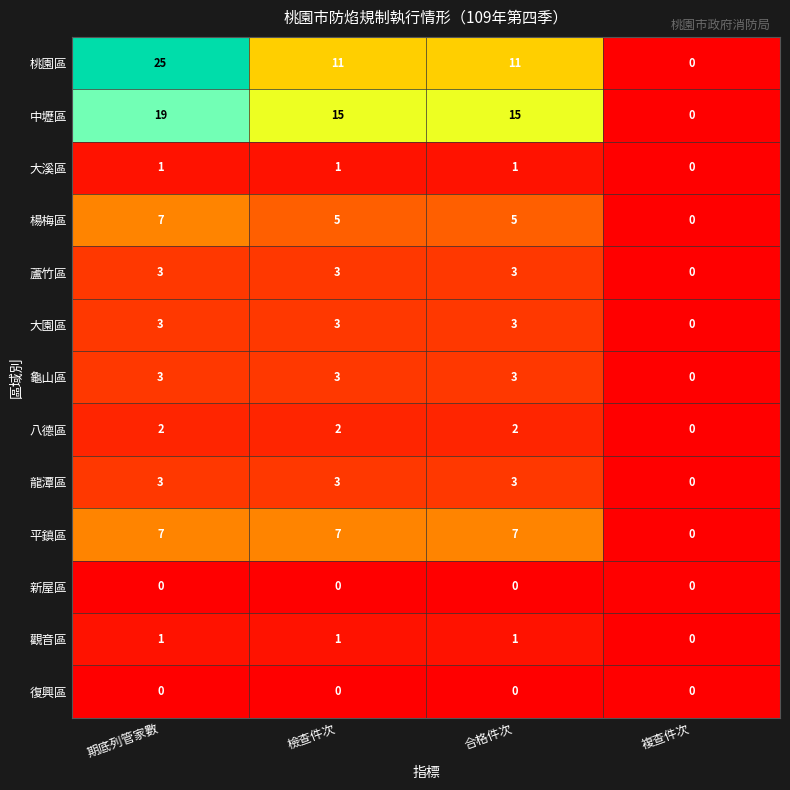

Which series has the largest total across all categories?

中壢區